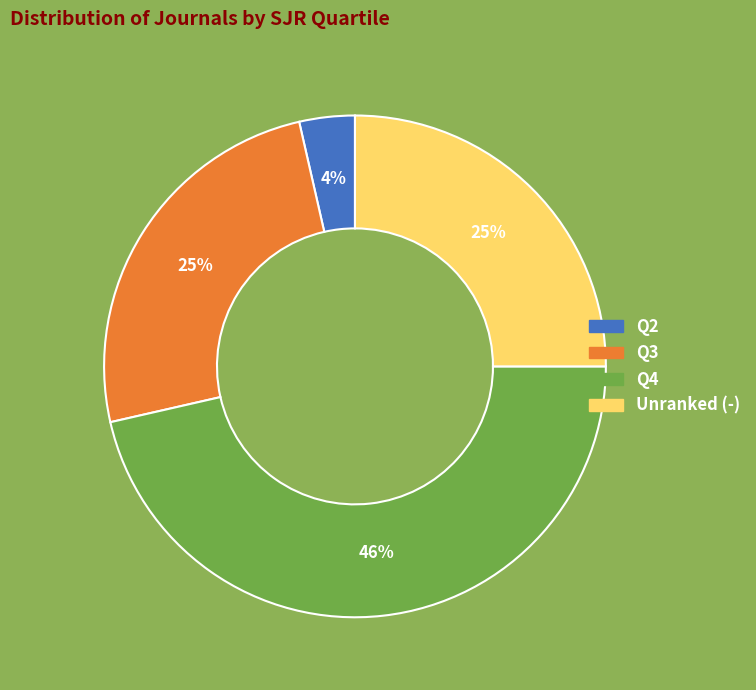

Is there any slice that represents more than half of the pie?

No